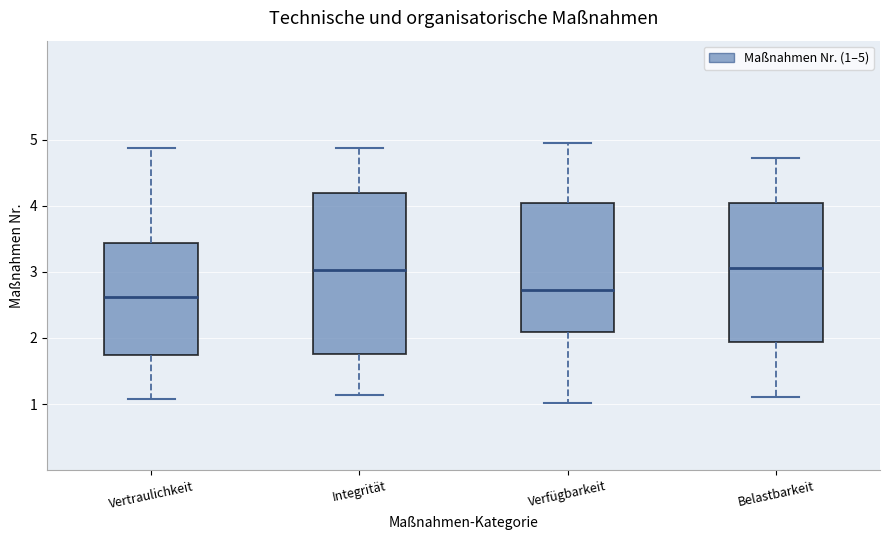

Reading left to right, read every box against the y-axis: the position of its median line, the range the box covers, and the ends of its whiskers. The values are not printed on the chart, so give them approximately, as read against the axis.

Vertraulichkeit: median 2.6, box 1.7 to 3.4, whiskers 1.1 to 4.9
Integrität: median 3.0, box 1.8 to 4.2, whiskers 1.1 to 4.9
Verfügbarkeit: median 2.7, box 2.1 to 4.0, whiskers 1.0 to 4.9
Belastbarkeit: median 3.1, box 1.9 to 4.0, whiskers 1.1 to 4.7